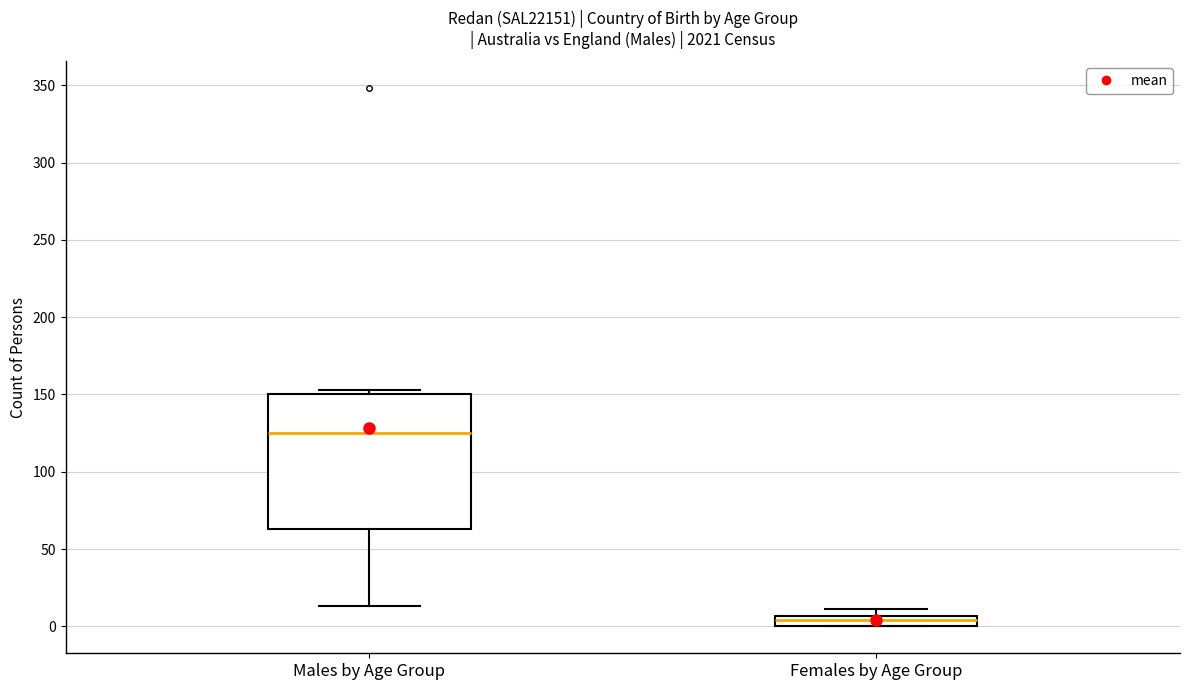

Which box's median line is the highest?

Males by Age Group